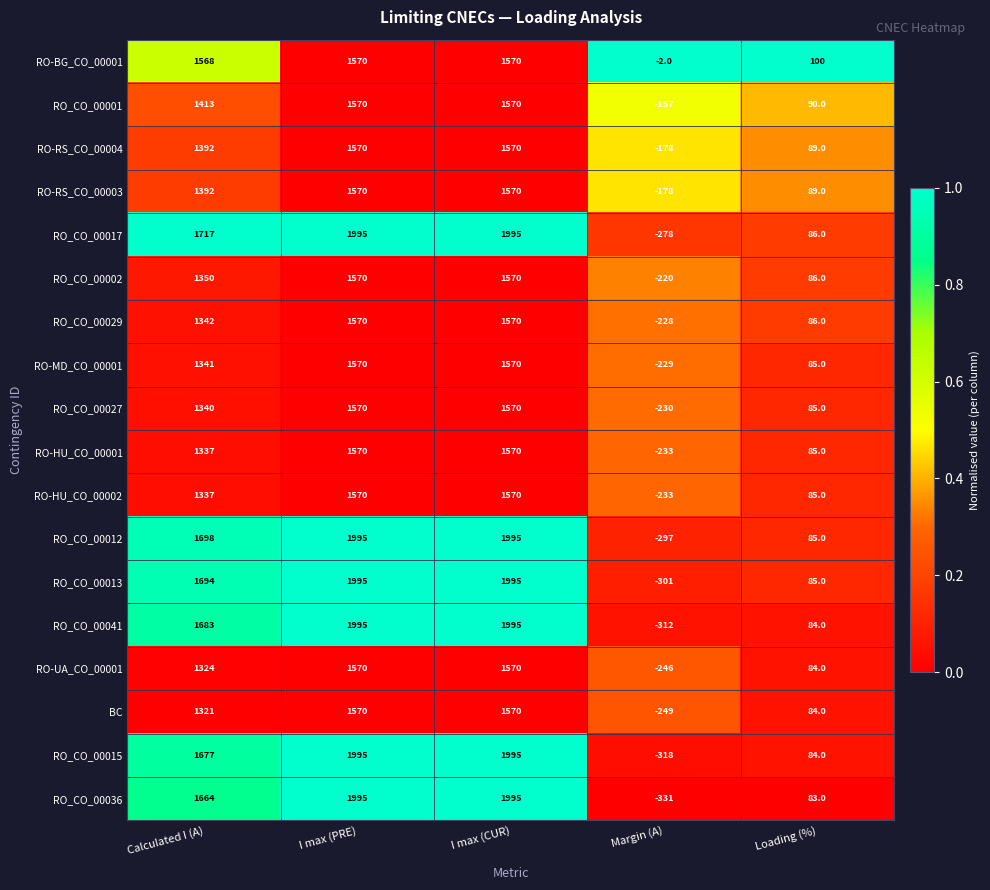

Which category has the lowest value in the RO-RS_CO_00004 series?

Margin (A)